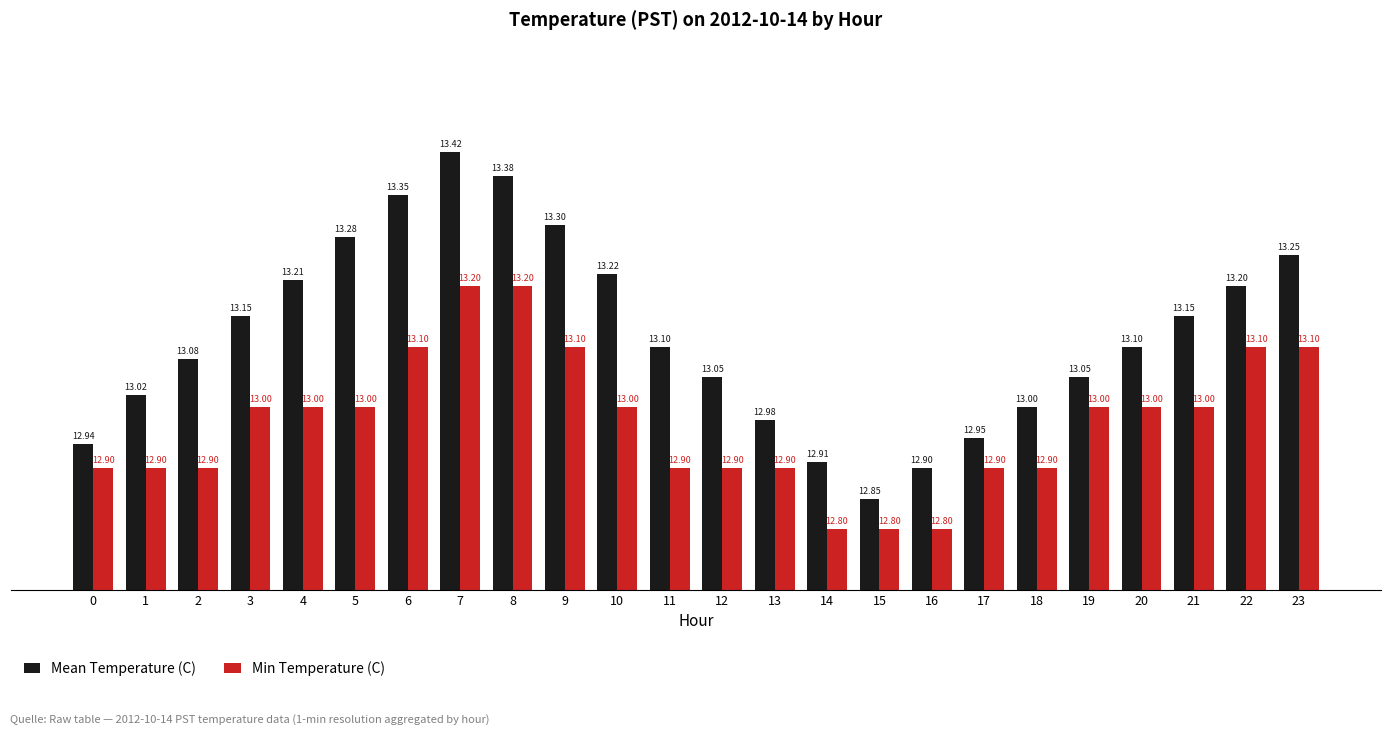

What is the sum of the Min Temperature (C) values at 11 and 4?

25.9